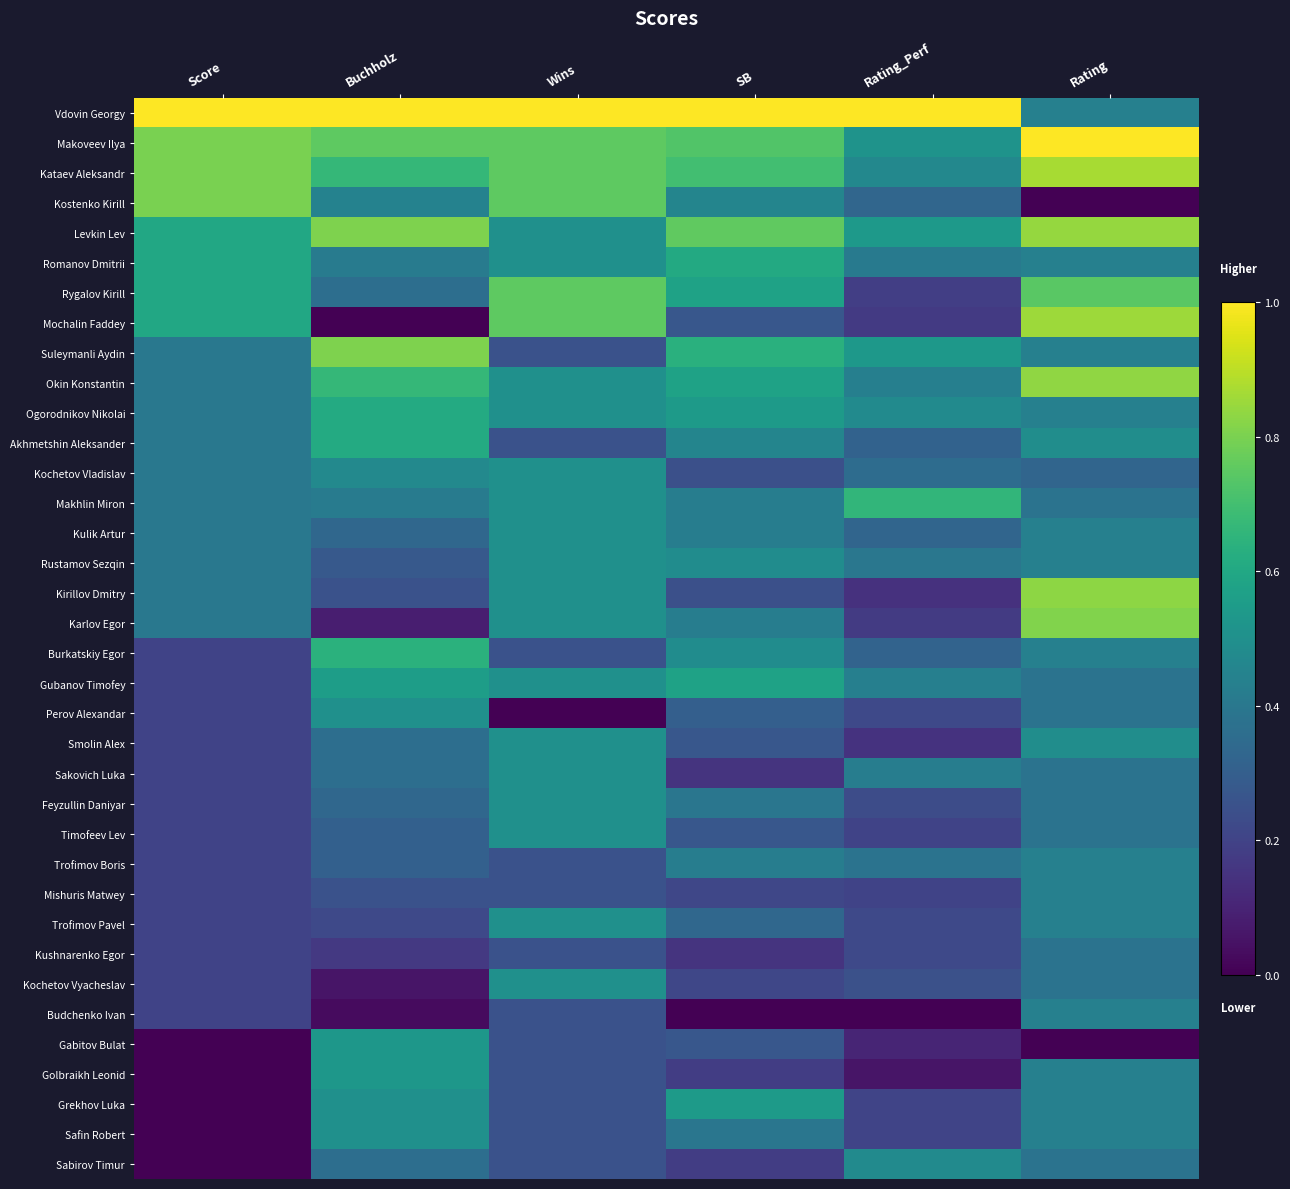

Reading left to right, extract all data points from this chart.

Vdovin Georgy: Score=1.0	Buchholz=1.0	Wins=1.0	SB=1.0	Rating_Perf=1.0	Rating=0.4
Makoveev Ilya: Score=0.8	Buchholz=0.8	Wins=0.8	SB=0.7	Rating_Perf=0.5	Rating=1.0
Kataev Aleksandr: Score=0.8	Buchholz=0.7	Wins=0.8	SB=0.7	Rating_Perf=0.5	Rating=0.9
Kostenko Kirill: Score=0.8	Buchholz=0.4	Wins=0.8	SB=0.5	Rating_Perf=0.3	Rating=0.0
Levkin Lev: Score=0.6	Buchholz=0.8	Wins=0.5	SB=0.8	Rating_Perf=0.5	Rating=0.8
Romanov Dmitrii: Score=0.6	Buchholz=0.4	Wins=0.5	SB=0.6	Rating_Perf=0.4	Rating=0.4
Rygalov Kirill: Score=0.6	Buchholz=0.4	Wins=0.8	SB=0.6	Rating_Perf=0.2	Rating=0.7
Mochalin Faddey: Score=0.6	Buchholz=0.0	Wins=0.8	SB=0.3	Rating_Perf=0.2	Rating=0.9
Suleymanli Aydin: Score=0.4	Buchholz=0.8	Wins=0.2	SB=0.6	Rating_Perf=0.5	Rating=0.4
Okin Konstantin: Score=0.4	Buchholz=0.7	Wins=0.5	SB=0.6	Rating_Perf=0.4	Rating=0.8
Ogorodnikov Nikolai: Score=0.4	Buchholz=0.6	Wins=0.5	SB=0.5	Rating_Perf=0.5	Rating=0.4
Akhmetshin Aleksander: Score=0.4	Buchholz=0.6	Wins=0.2	SB=0.5	Rating_Perf=0.3	Rating=0.5
Kochetov Vladislav: Score=0.4	Buchholz=0.5	Wins=0.5	SB=0.2	Rating_Perf=0.4	Rating=0.3
Makhlin Miron: Score=0.4	Buchholz=0.4	Wins=0.5	SB=0.4	Rating_Perf=0.7	Rating=0.4
Kulik Artur: Score=0.4	Buchholz=0.3	Wins=0.5	SB=0.4	Rating_Perf=0.3	Rating=0.4
Rustamov Sezqin: Score=0.4	Buchholz=0.3	Wins=0.5	SB=0.5	Rating_Perf=0.4	Rating=0.4
Kirillov Dmitry: Score=0.4	Buchholz=0.2	Wins=0.5	SB=0.2	Rating_Perf=0.1	Rating=0.8
Karlov Egor: Score=0.4	Buchholz=0.1	Wins=0.5	SB=0.4	Rating_Perf=0.2	Rating=0.8
Burkatskiy Egor: Score=0.2	Buchholz=0.6	Wins=0.2	SB=0.5	Rating_Perf=0.3	Rating=0.4
Gubanov Timofey: Score=0.2	Buchholz=0.6	Wins=0.5	SB=0.6	Rating_Perf=0.4	Rating=0.4
Perov Alexandar: Score=0.2	Buchholz=0.5	Wins=0.0	SB=0.3	Rating_Perf=0.2	Rating=0.4
Smolin Alex: Score=0.2	Buchholz=0.4	Wins=0.5	SB=0.3	Rating_Perf=0.1	Rating=0.5
Sakovich Luka: Score=0.2	Buchholz=0.4	Wins=0.5	SB=0.2	Rating_Perf=0.4	Rating=0.4
Feyzullin Daniyar: Score=0.2	Buchholz=0.3	Wins=0.5	SB=0.4	Rating_Perf=0.2	Rating=0.4
Timofeev Lev: Score=0.2	Buchholz=0.3	Wins=0.5	SB=0.3	Rating_Perf=0.2	Rating=0.4
Trofimov Boris: Score=0.2	Buchholz=0.3	Wins=0.2	SB=0.4	Rating_Perf=0.4	Rating=0.4
Mishuris Matwey: Score=0.2	Buchholz=0.2	Wins=0.2	SB=0.2	Rating_Perf=0.2	Rating=0.4
Trofimov Pavel: Score=0.2	Buchholz=0.2	Wins=0.5	SB=0.3	Rating_Perf=0.2	Rating=0.4
Kushnarenko Egor: Score=0.2	Buchholz=0.2	Wins=0.2	SB=0.2	Rating_Perf=0.2	Rating=0.4
Kochetov Vyacheslav: Score=0.2	Buchholz=0.1	Wins=0.5	SB=0.2	Rating_Perf=0.2	Rating=0.4
Budchenko Ivan: Score=0.2	Buchholz=0.0	Wins=0.2	SB=0.0	Rating_Perf=0.0	Rating=0.4
Gabitov Bulat: Score=0.0	Buchholz=0.5	Wins=0.2	SB=0.3	Rating_Perf=0.1	Rating=0.0
Golbraikh Leonid: Score=0.0	Buchholz=0.5	Wins=0.2	SB=0.2	Rating_Perf=0.1	Rating=0.4
Grekhov Luka: Score=0.0	Buchholz=0.5	Wins=0.2	SB=0.5	Rating_Perf=0.2	Rating=0.4
Safin Robert: Score=0.0	Buchholz=0.5	Wins=0.2	SB=0.4	Rating_Perf=0.2	Rating=0.4
Sabirov Timur: Score=0.0	Buchholz=0.4	Wins=0.2	SB=0.2	Rating_Perf=0.5	Rating=0.4